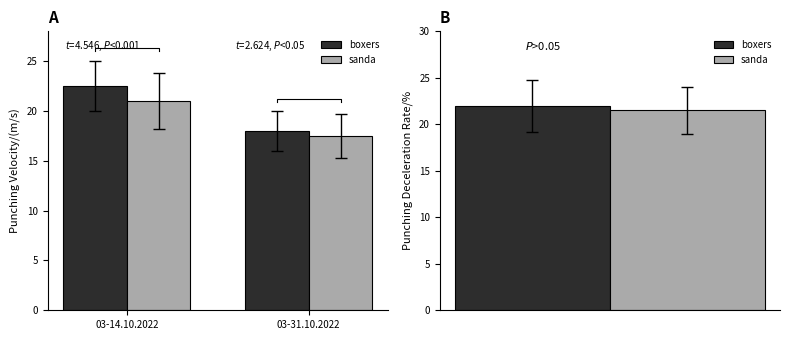

What is the average value of the boxers series?

20.2